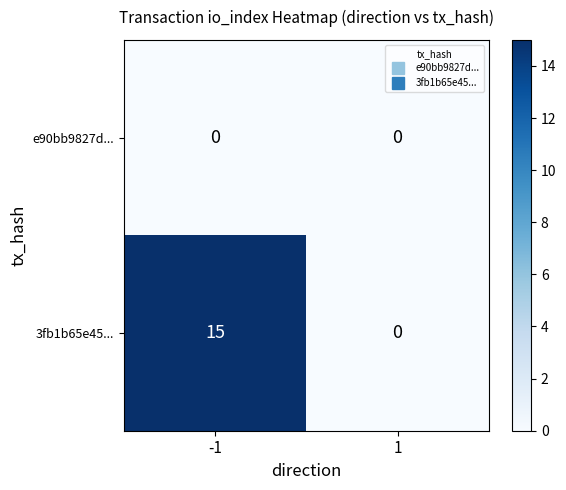

Which series has the largest total across all categories?

3fb1b65e45...